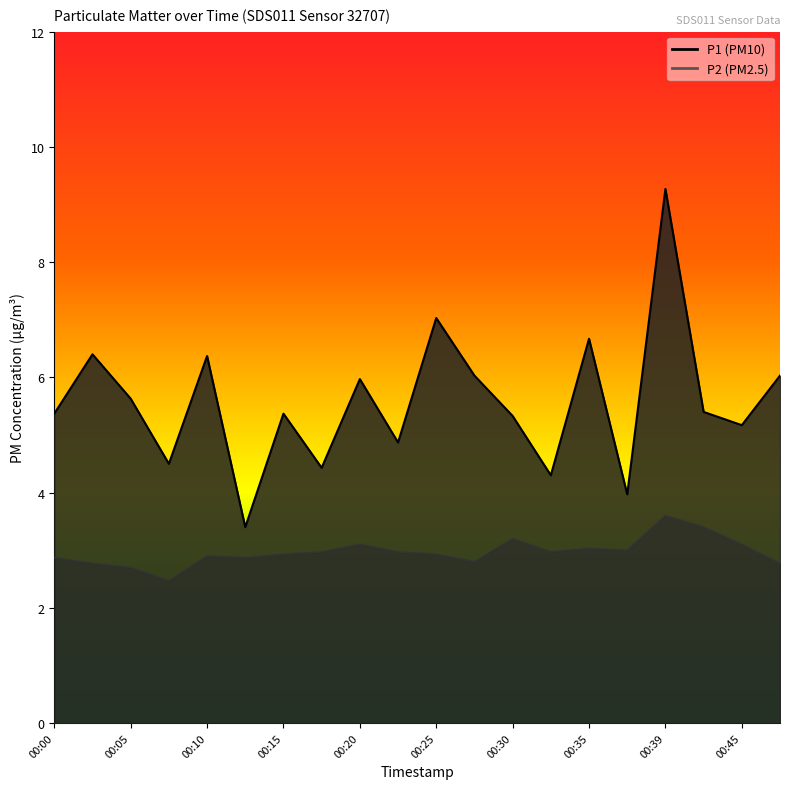

At how many categories does at least one series exceed 4?

18